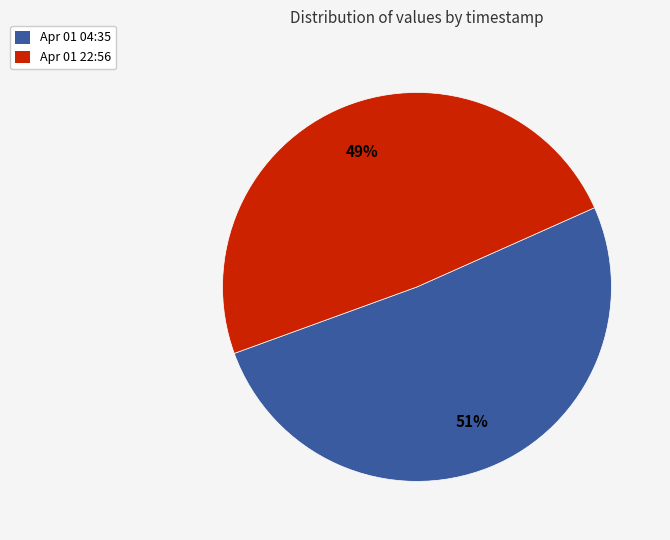

How many slices are in this pie chart?

2